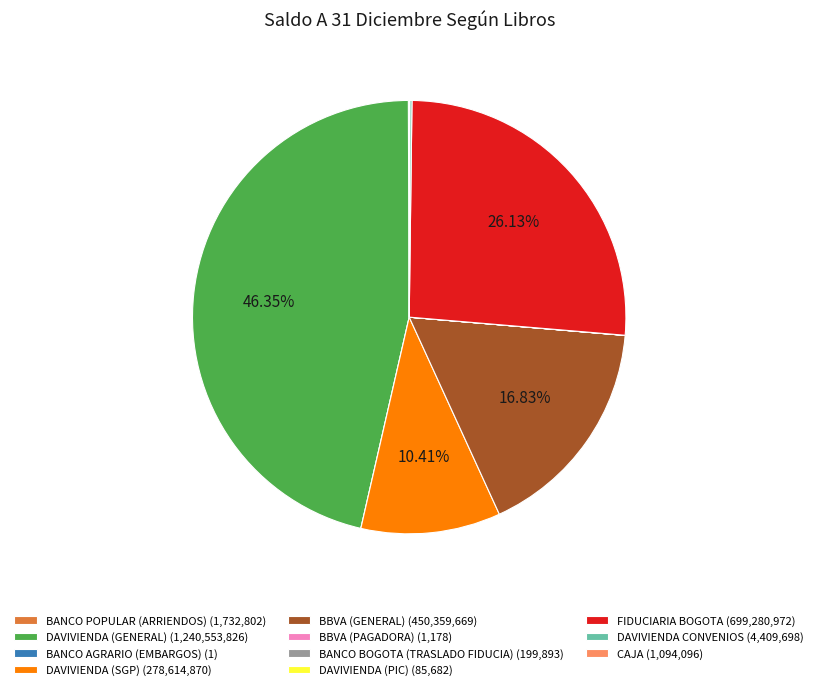

Is there a majority slice in this chart?

No